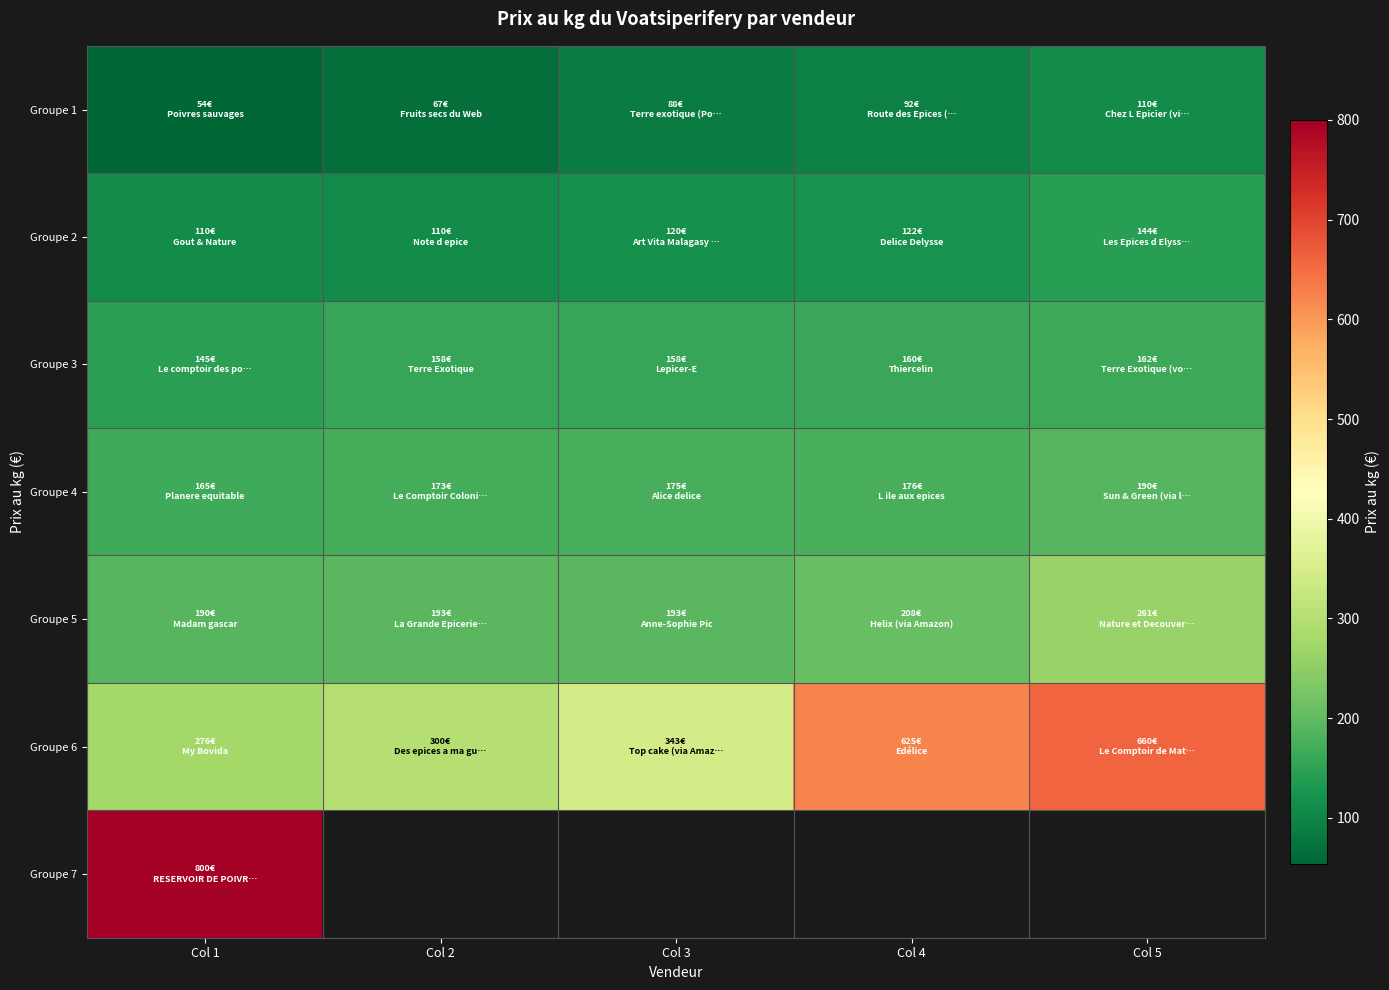

Is the value of Groupe 7 at Col 1 greater than the value of Groupe 1 at Col 3?

Yes